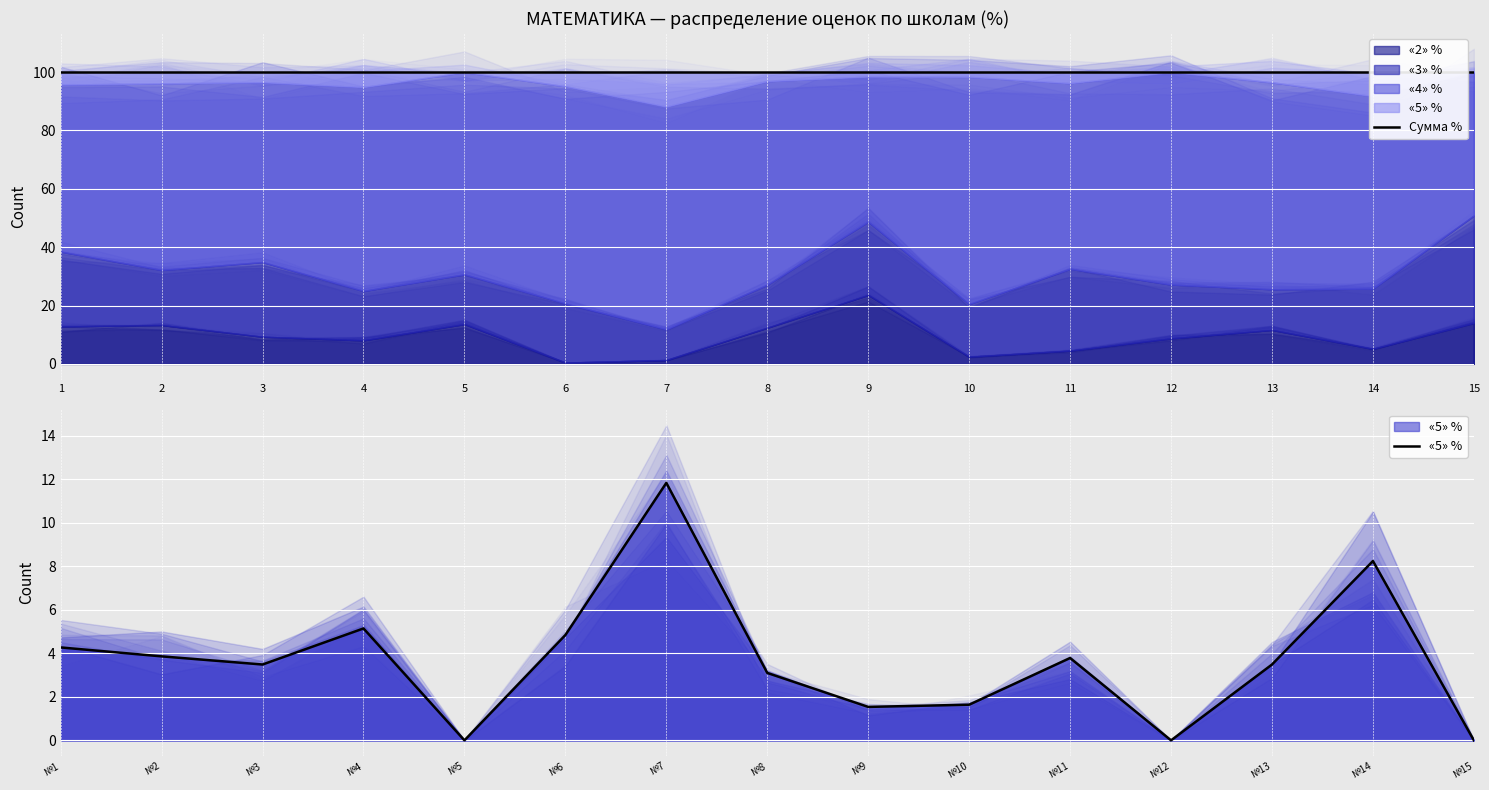

How many positive values does the «5» % series have?

12